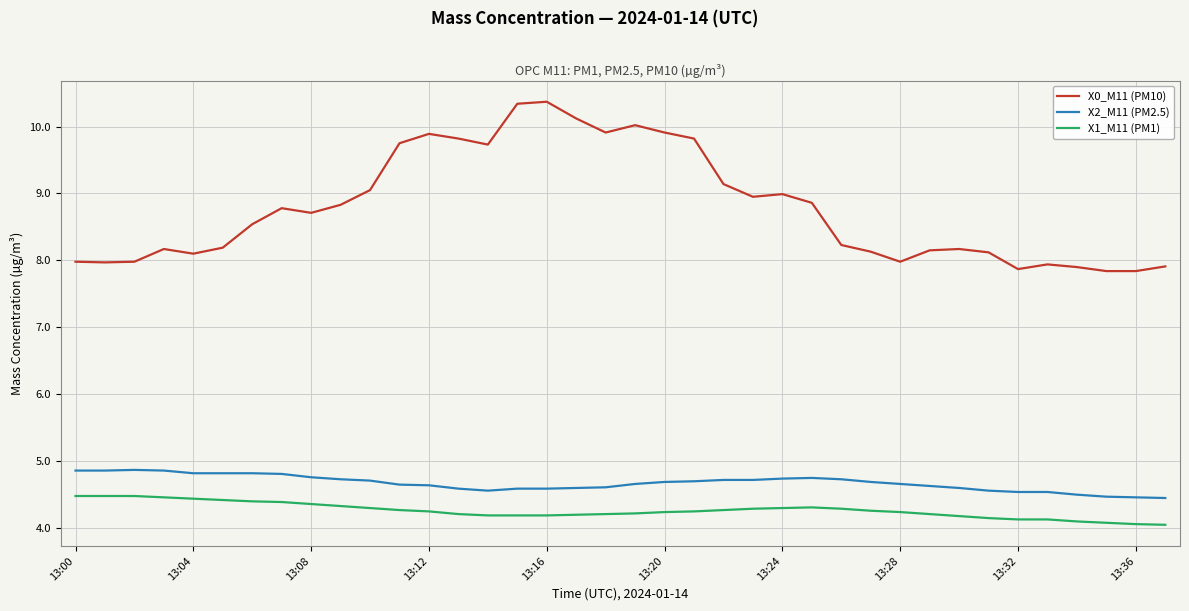

What are all the series names shown in the legend?

X0_M11 (PM10), X2_M11 (PM2.5), X1_M11 (PM1)